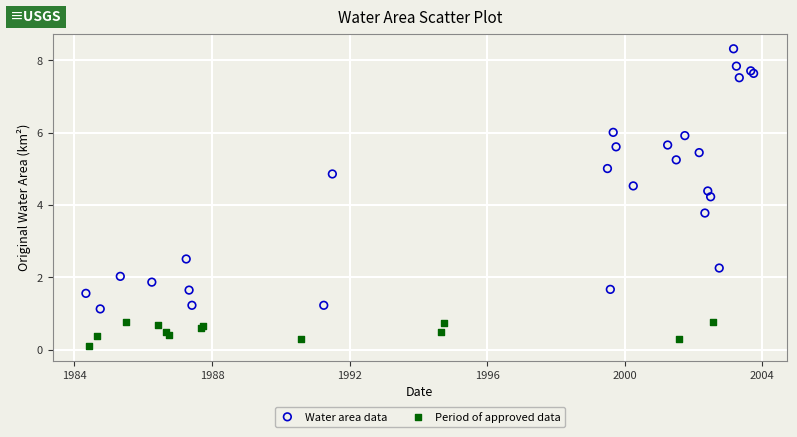

Which series reaches the maximum Y coordinate?

Water area data